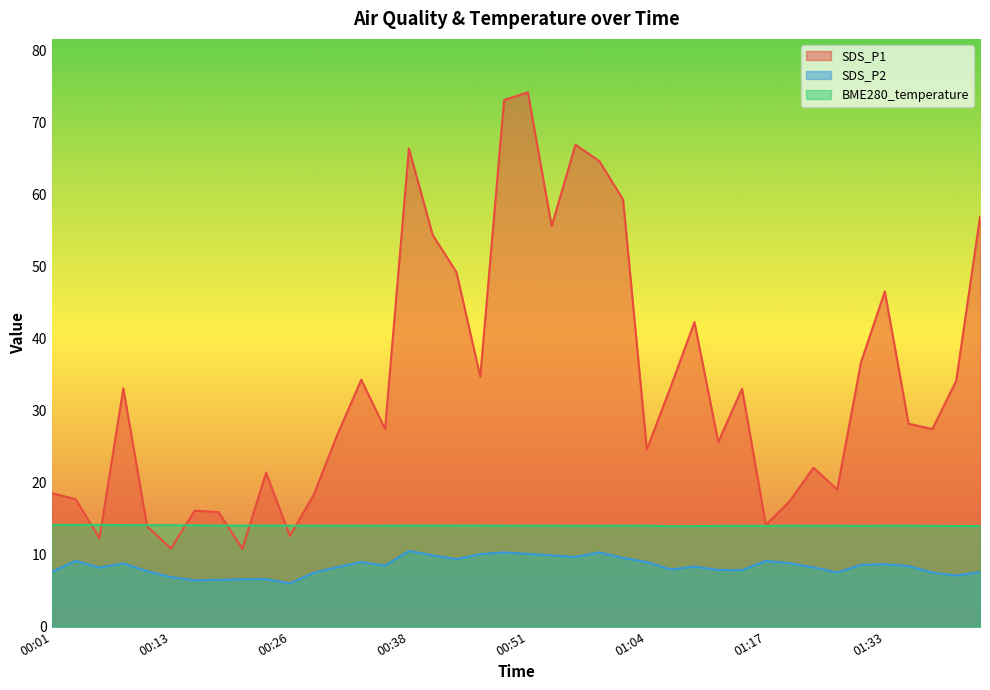

Between 00:01 and 00:59, which is larger?

00:59